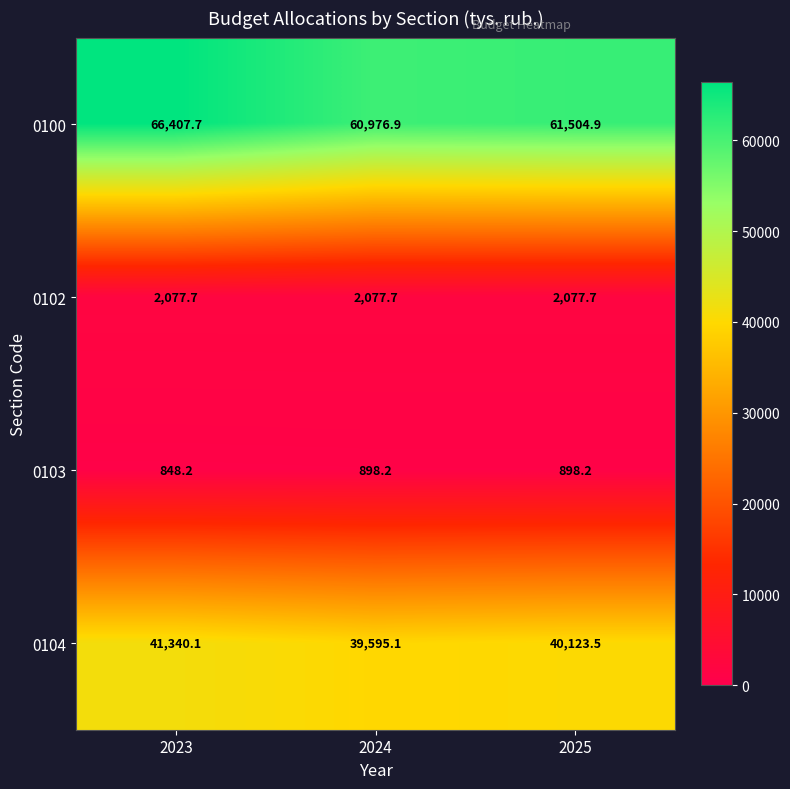

Which series changed the most between 2023 and 2024?

0100